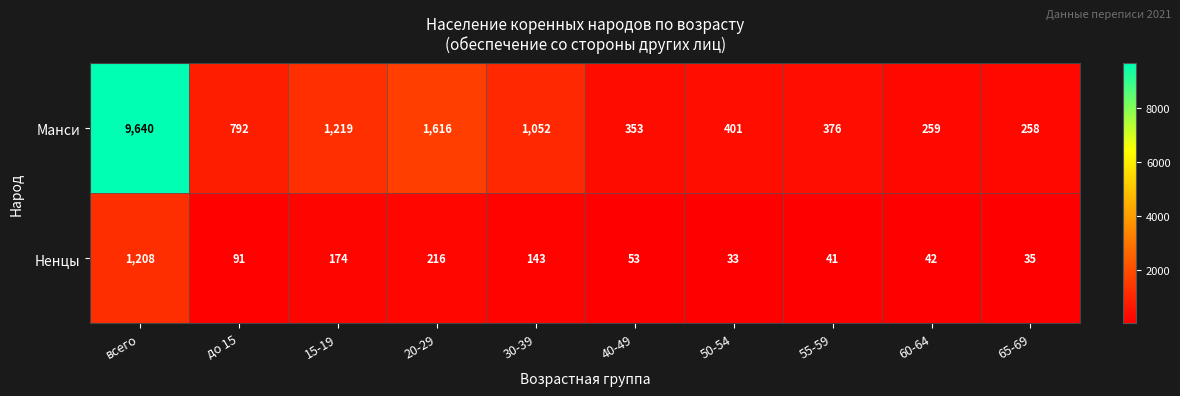

What is the difference between the Манси values at 60-64 and 55-59?

117